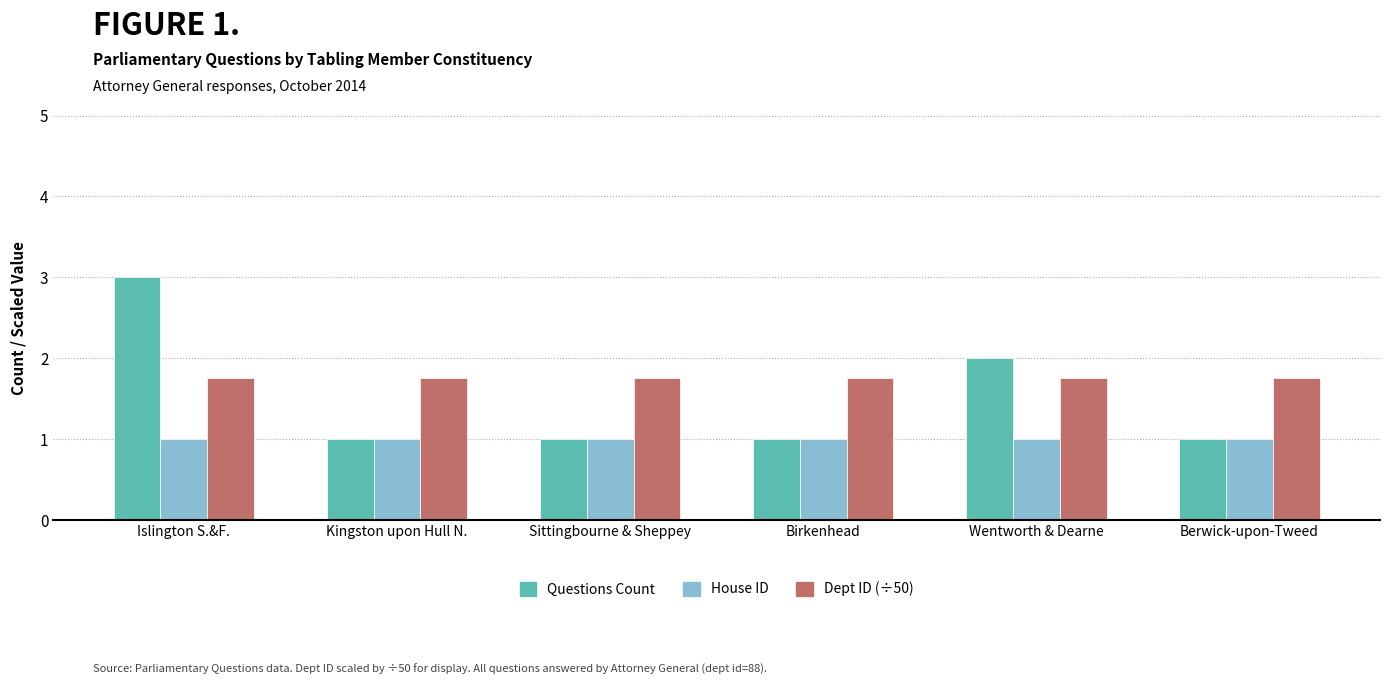

What is the total value across all series at Kingston upon Hull N.?

3.8